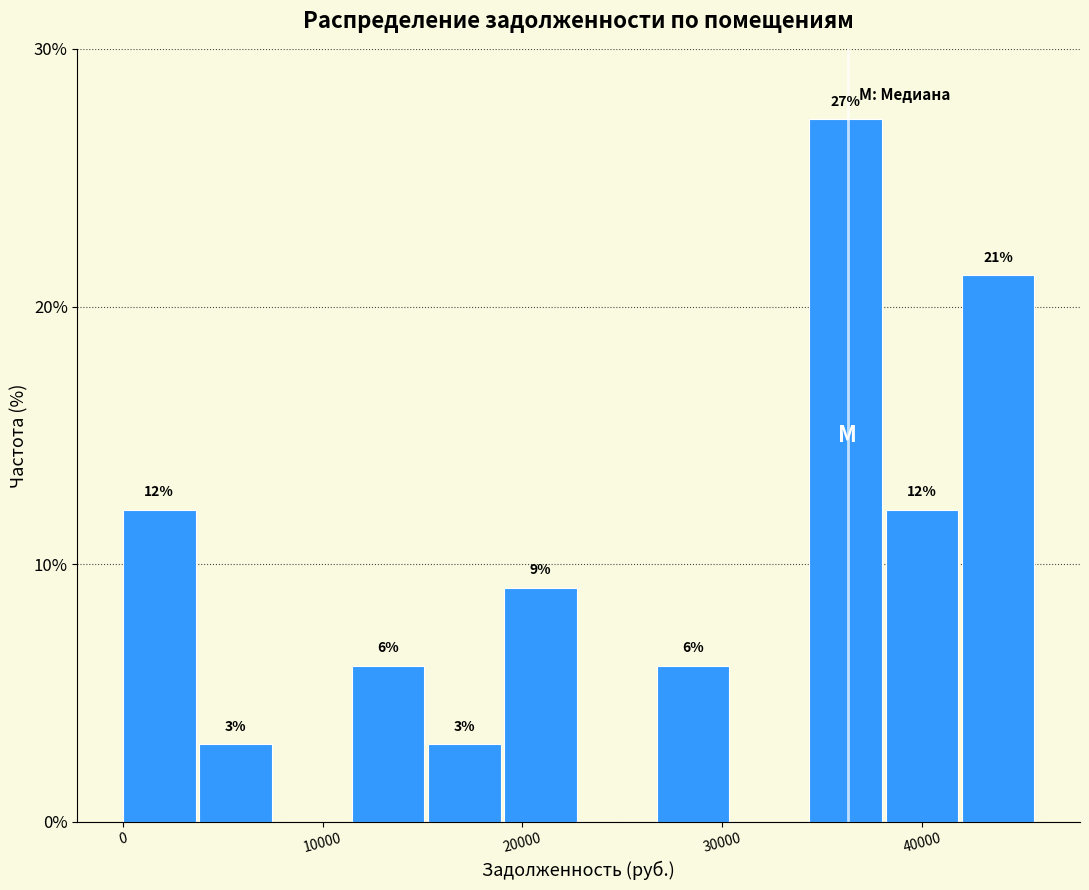

Around what value on the x-axis is the tallest bar? Give the approximate position of its centre, as read against the axis.

36000